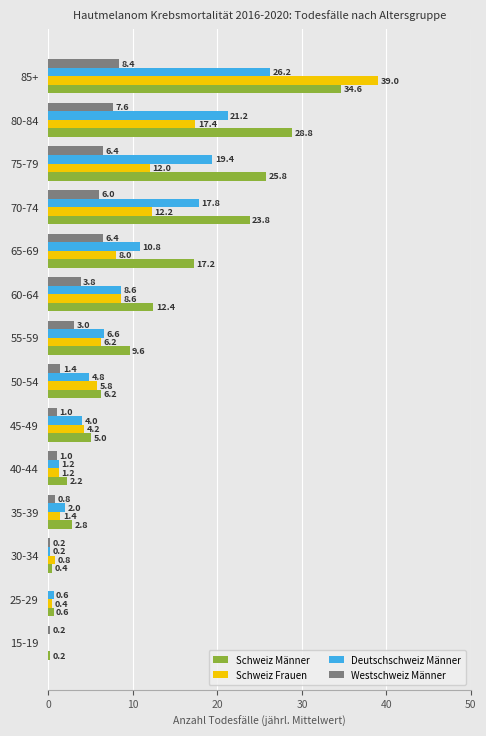

What is the sum of all Deutschschweiz Männer values?

123.4